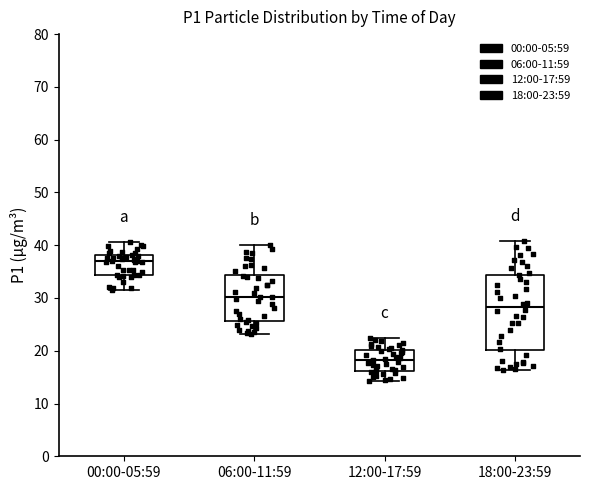

Comparing the boxes themselves (not the whiskers), which one is the tallest?

18:00-23:59